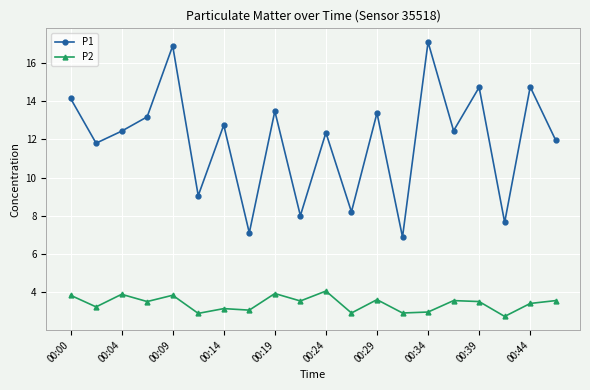

In P1, how many points are lower than both neighbors (excluding endpoints)?

8